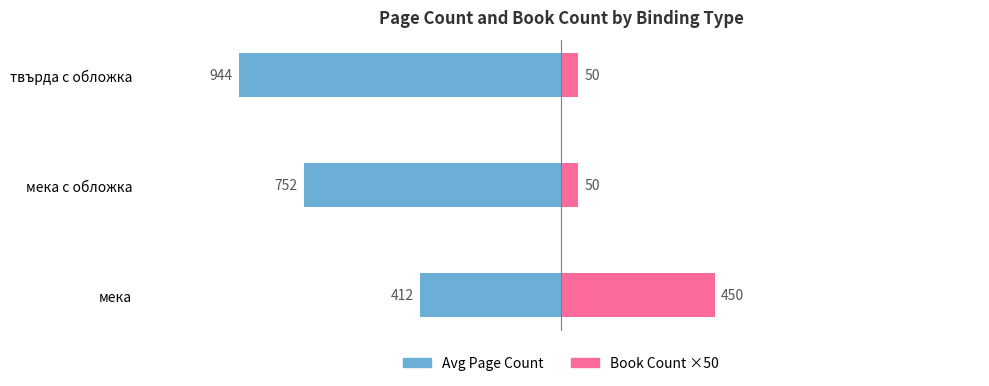

How many bars are there in total?

6